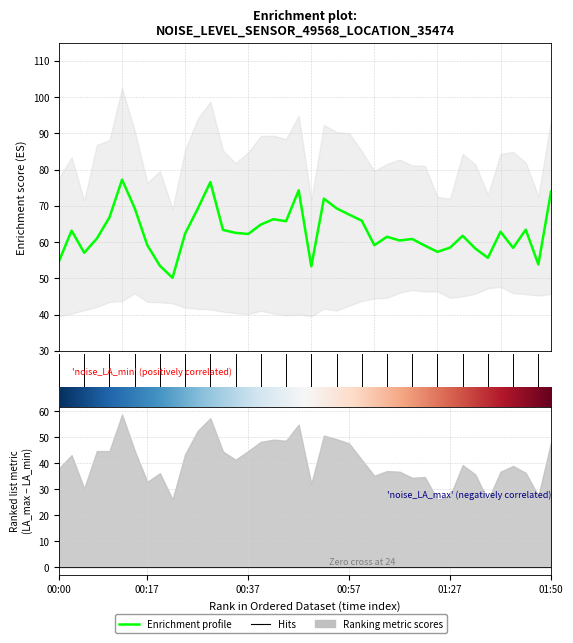

Which category has the highest value in the noise_LAeq series?

00:12